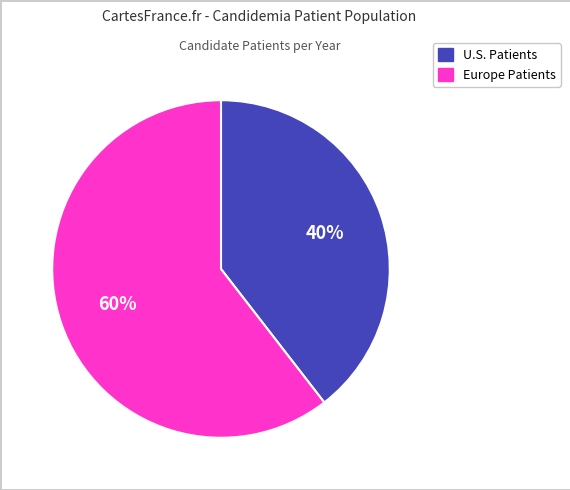

Count the number of slices in the pie.

2